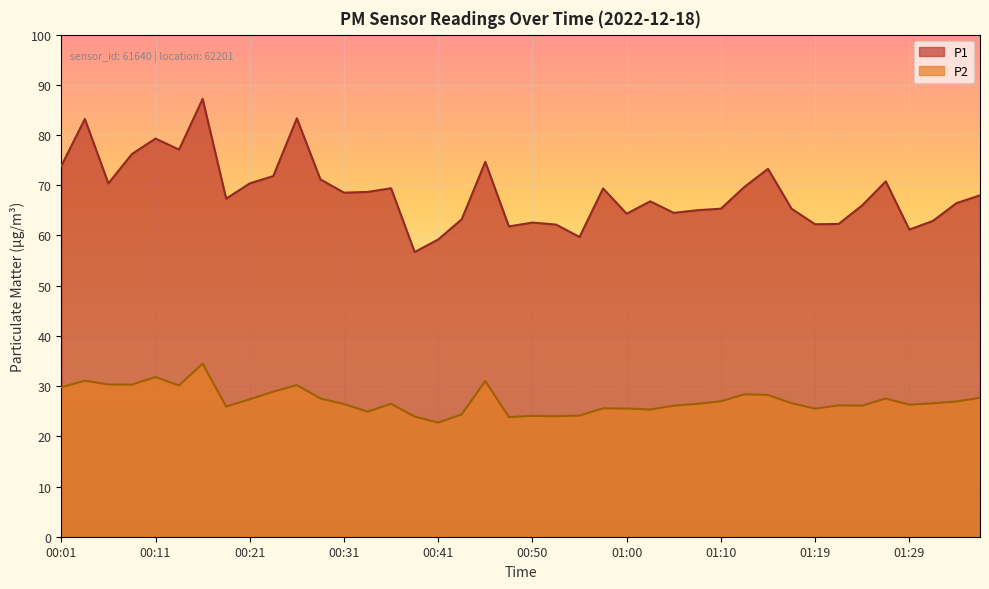

Where does the P1 series first go above 68?

00:01